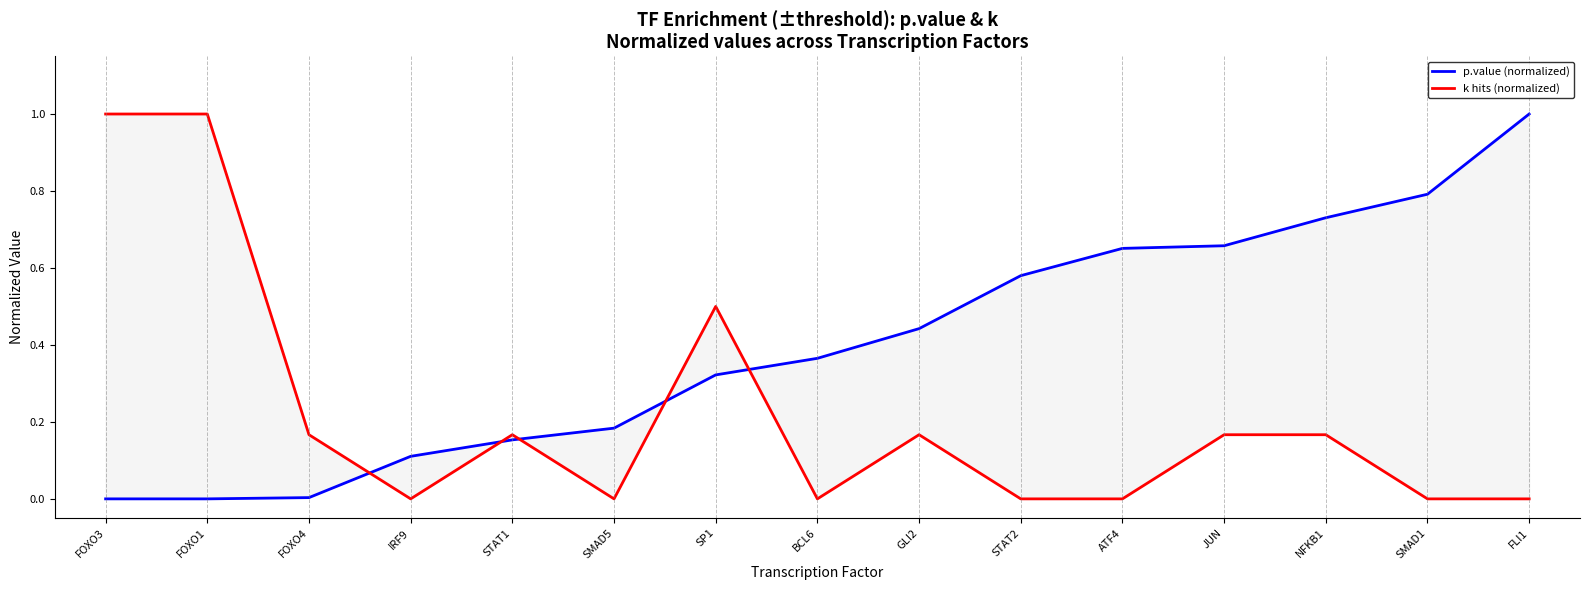

How many lines are shown in the chart?

2